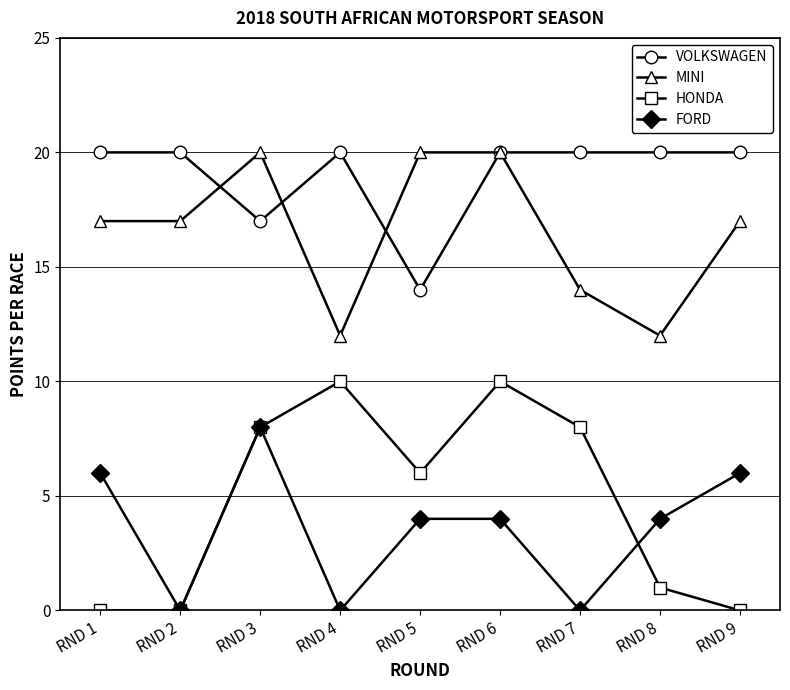

At which category is the sum across all series the highest?

RND 6